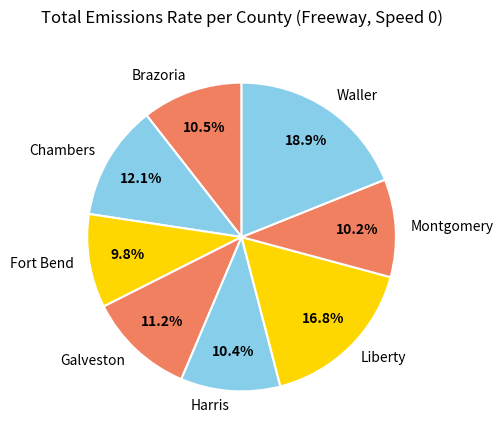

Does Montgomery represent more than half of the total?

No